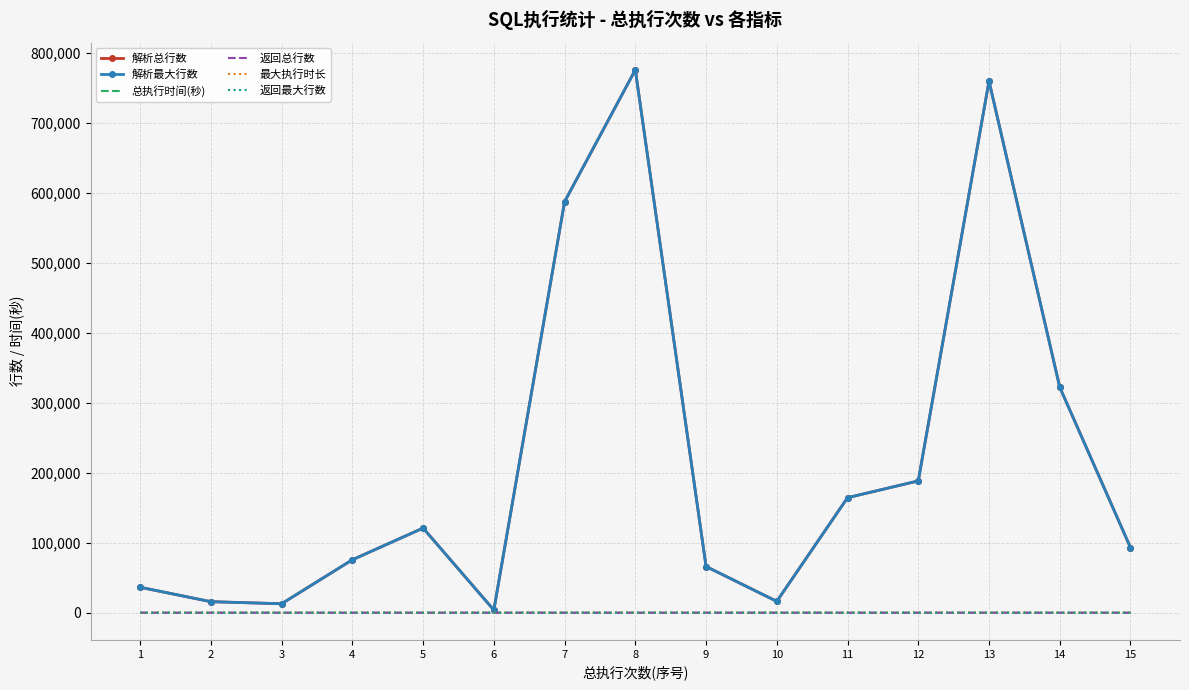

Between 12 and 14, which series saw the biggest shift?

解析总行数